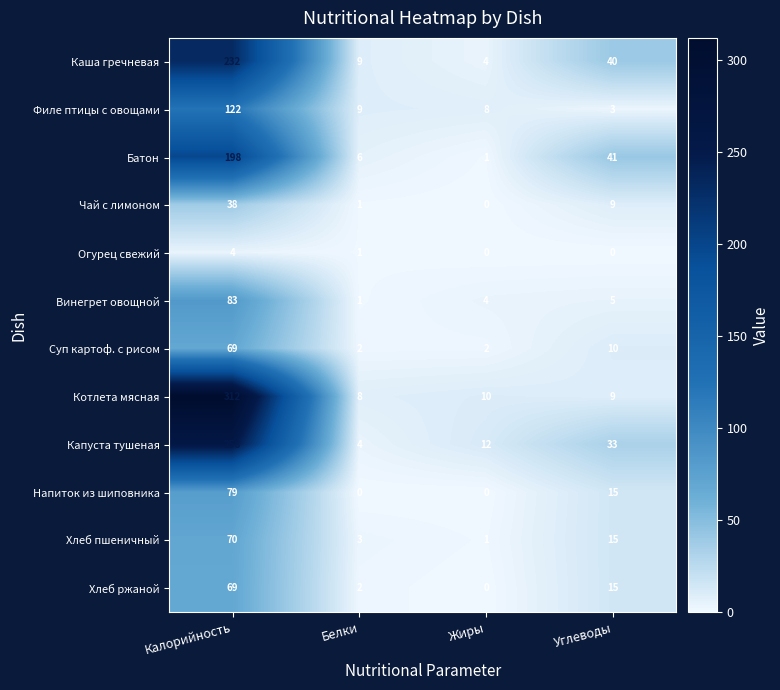

How many categories are shown in the chart?

4